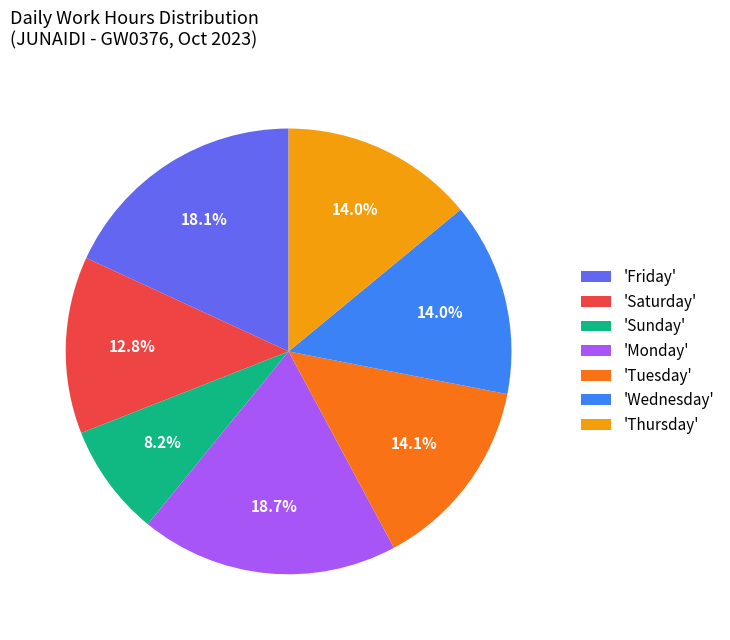

Which slice is the smallest?

'Sunday'